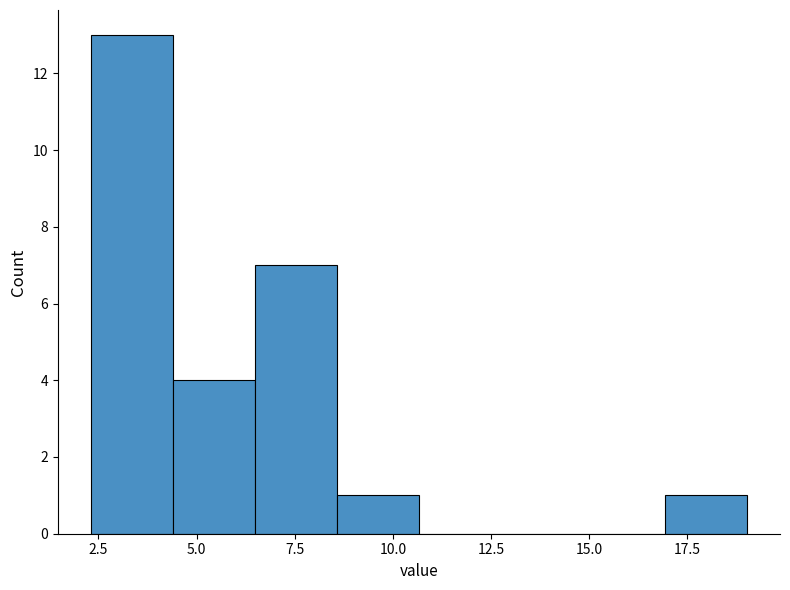

Reading left to right, list every bar in this chart as the range it spans on the x-axis followed by its height. Neither the bar edges nor the heights are printed on the chart, so give them approximately, as read against the axes.

2.5 to 4.5: 13
4.5 to 6.5: 4
6.5 to 8.5: 7
8.5 to 10.5: 1
10.5 to 13.0: 0
13.0 to 15.0: 0
15.0 to 17.0: 0
17.0 to 19.0: 1